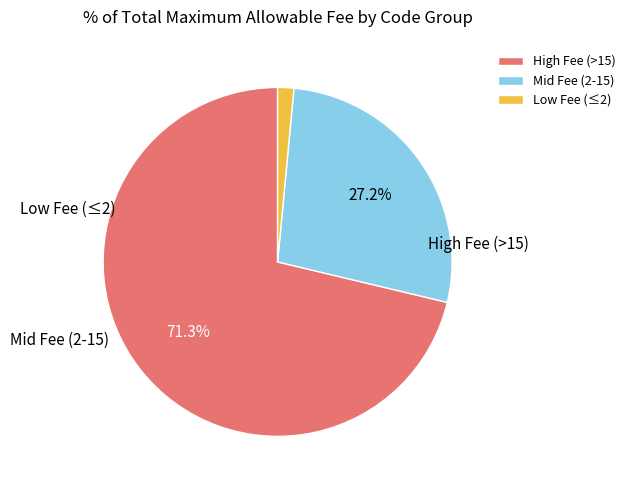

How many slices are in this pie chart?

3